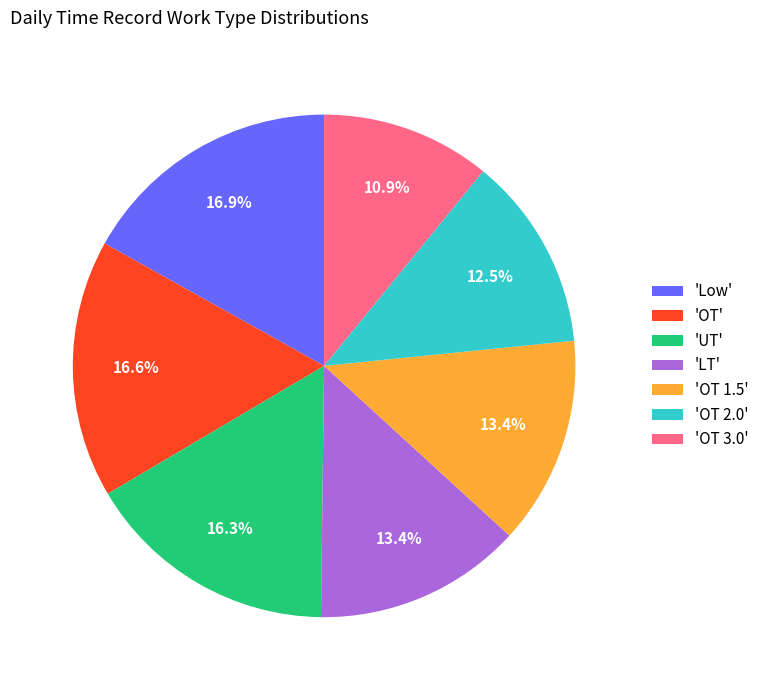

What is the smallest slice in the pie chart?

'OT 3.0'